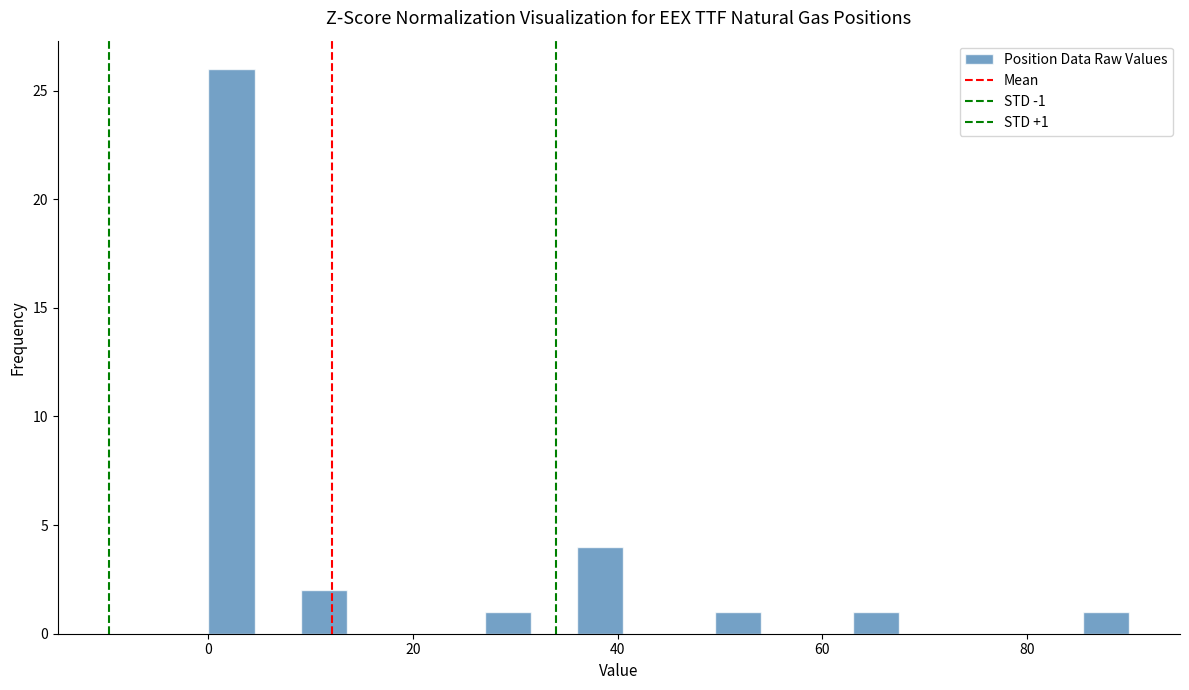

Read against the x-axis, roughly where is the centre of the tallest bar?

2